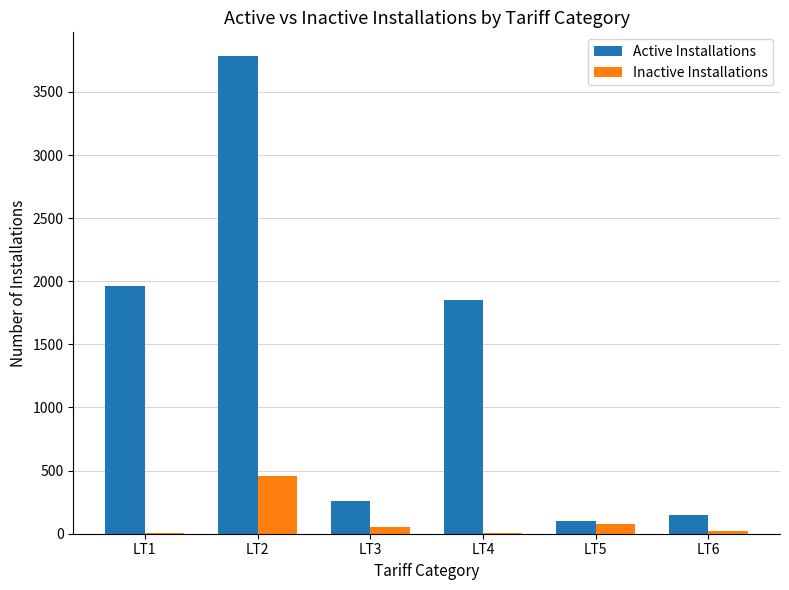

Which series changed the most between LT3 and LT4?

Active Installations